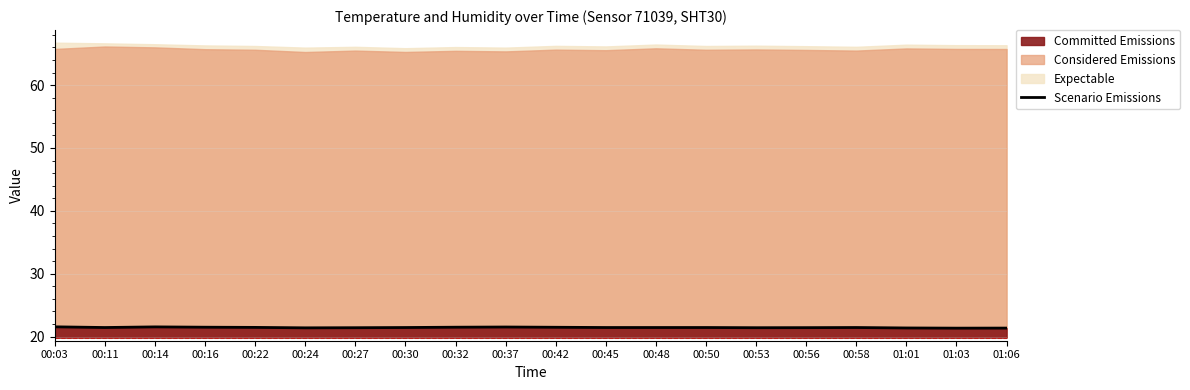

Where is the data nearest to the value 21?

01:03